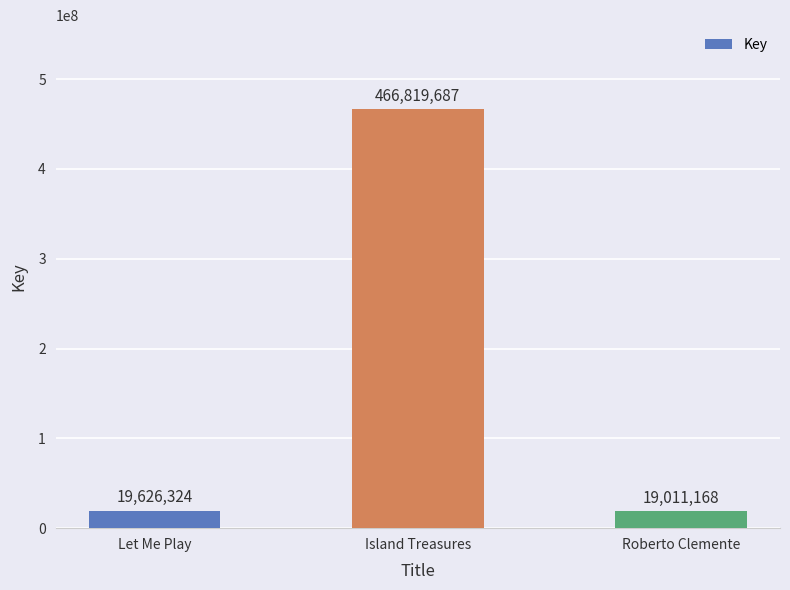

What is the difference between the maximum and minimum values?

447808519